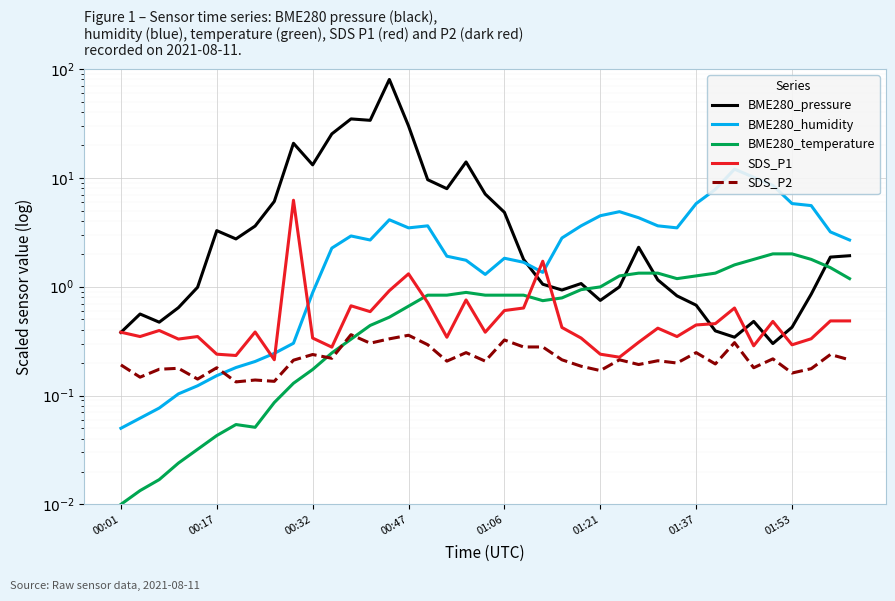

Does the chart display data point markers on the line(s)?

No